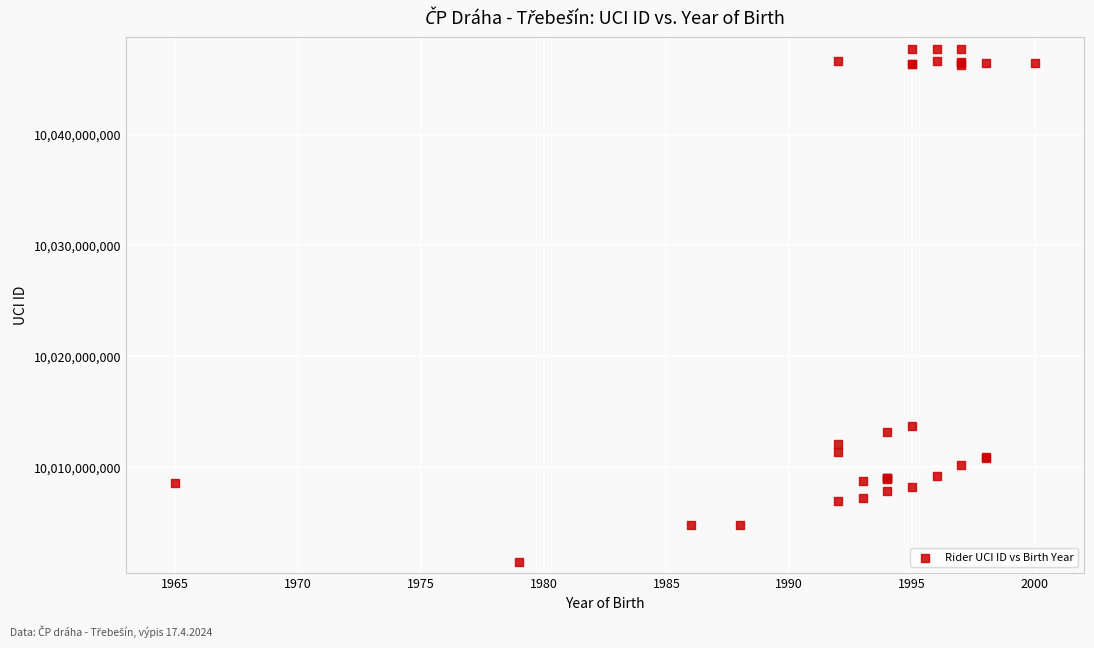

What Y value in the scatter plot is closest to 10024613831?

10013668088